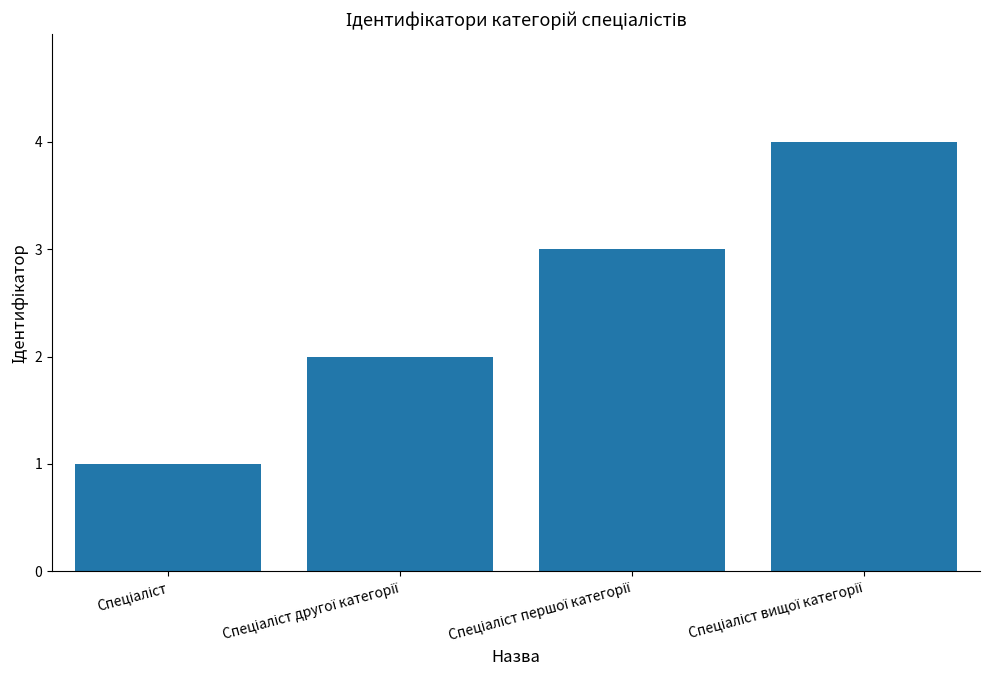

What is the greatest value displayed?

4